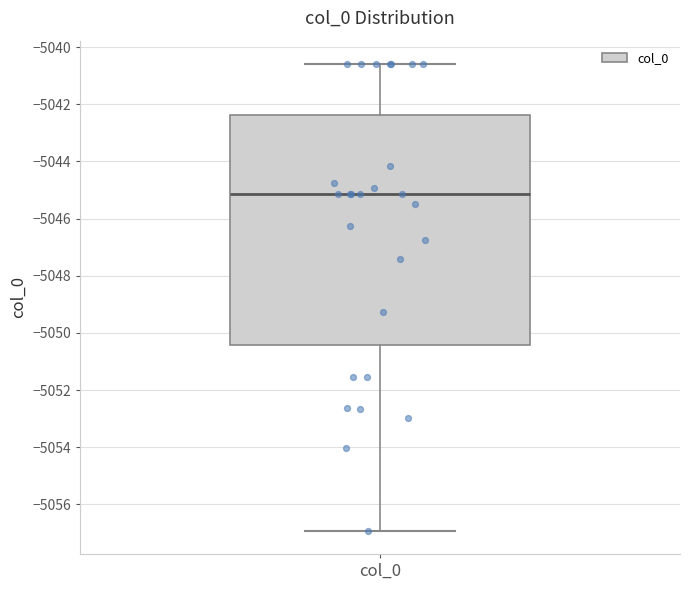

Where is the upper edge of the box for col_0 on the y-axis? The values are not printed on the chart, so give them approximately, as read against the axis.

-5042.4